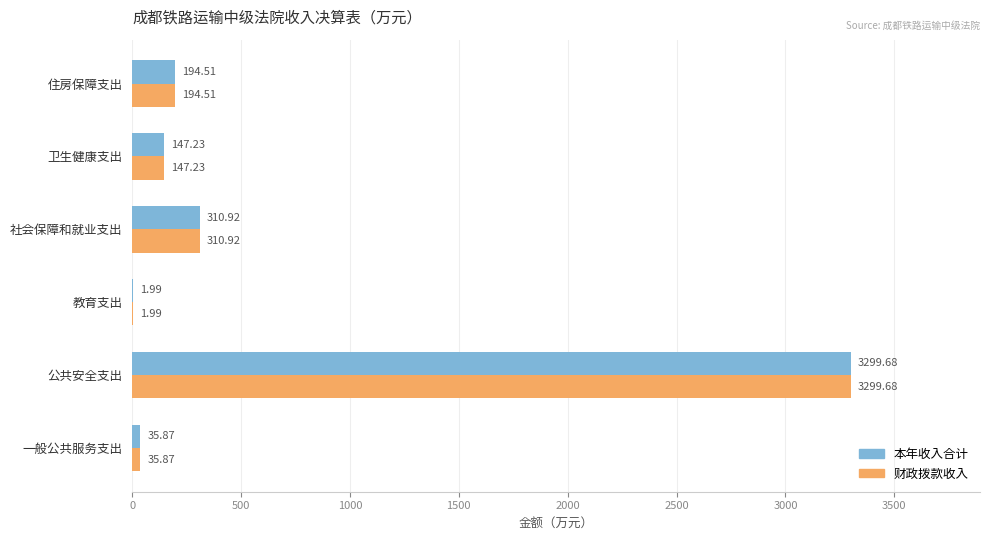

Where is 本年收入合计 nearest to the value 1650?

社会保障和就业支出